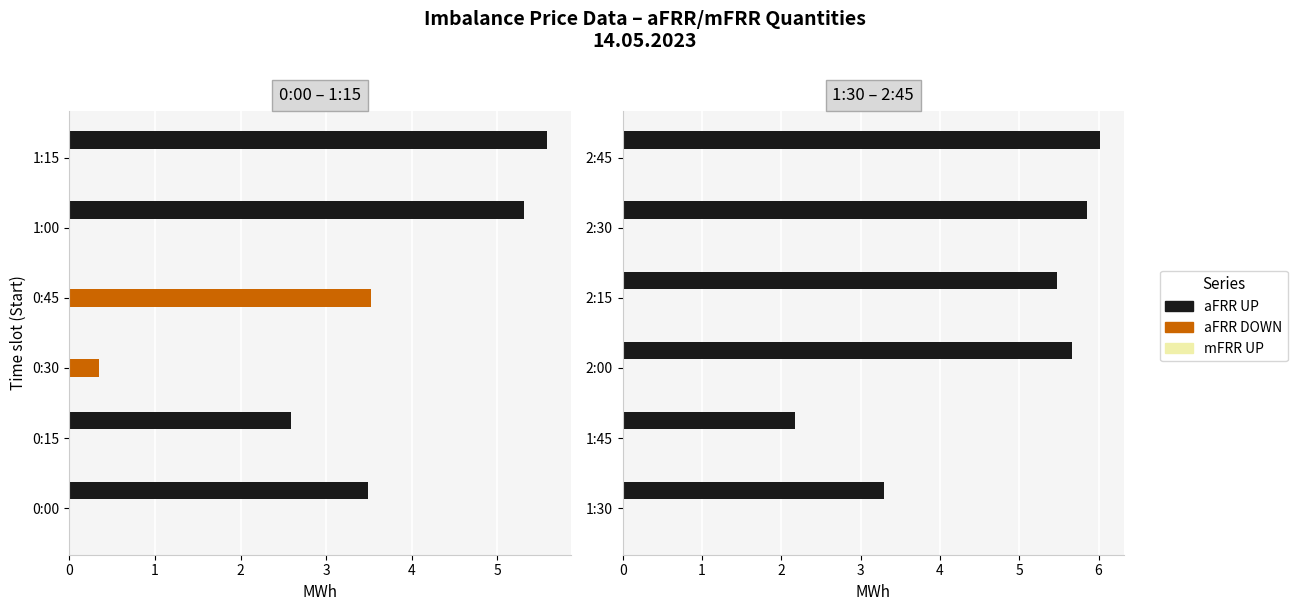

True or false: aFRR UP has a value of 9.8 at 2:15.

False